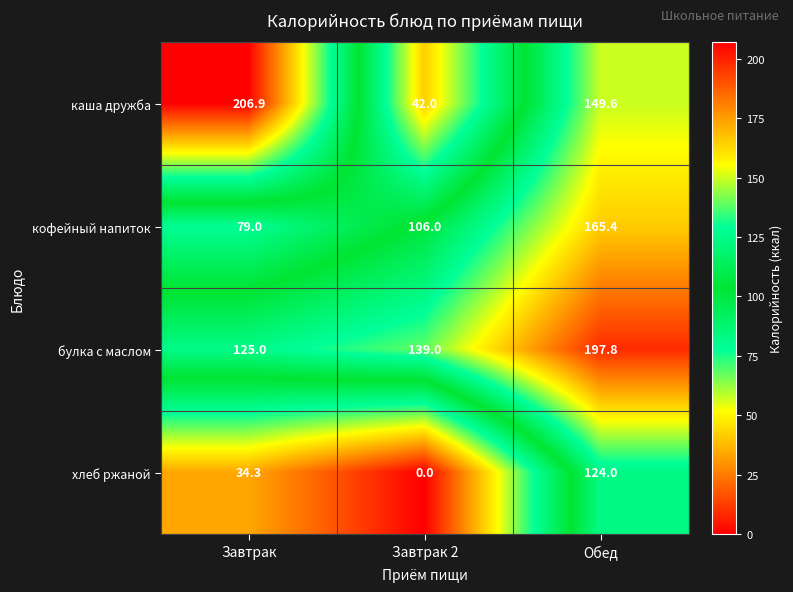

Which category has the lowest value across all series?

Завтрак 2